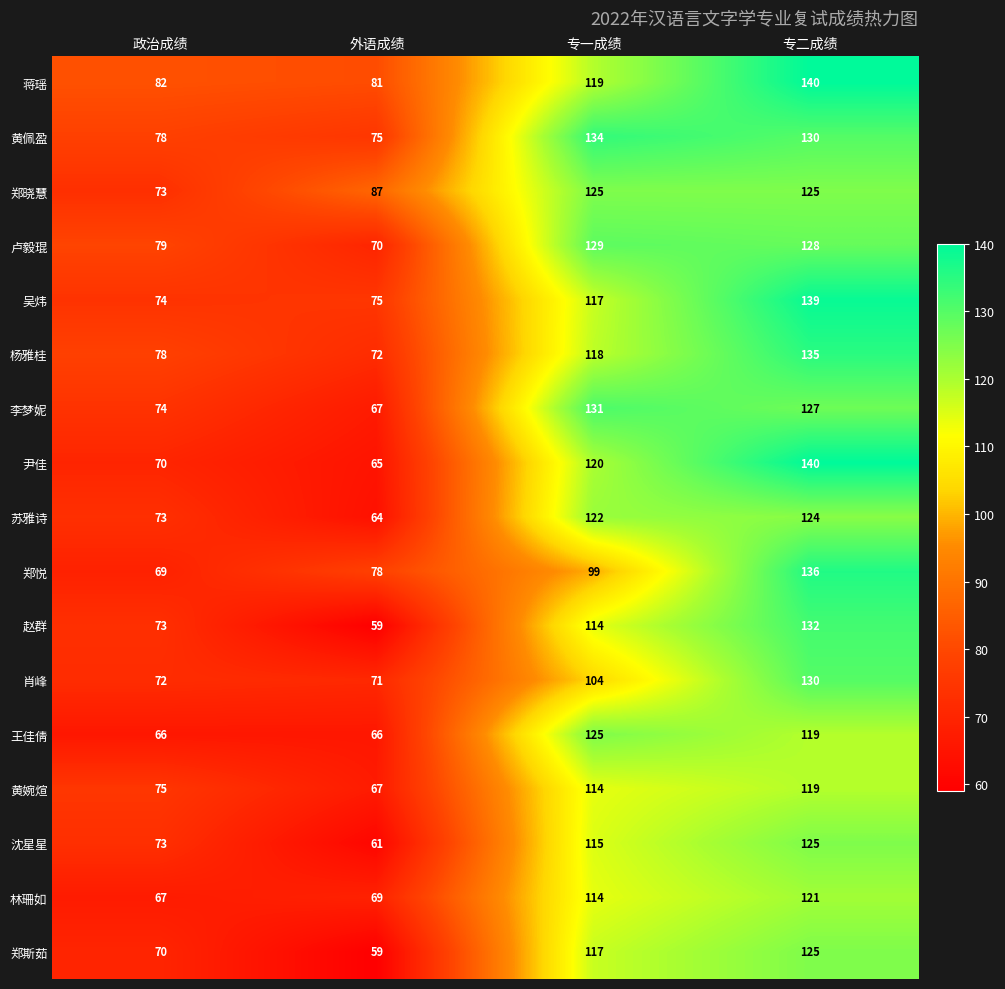

The 郑斯茹 series shows 91 at 外语成绩. True or false?

False